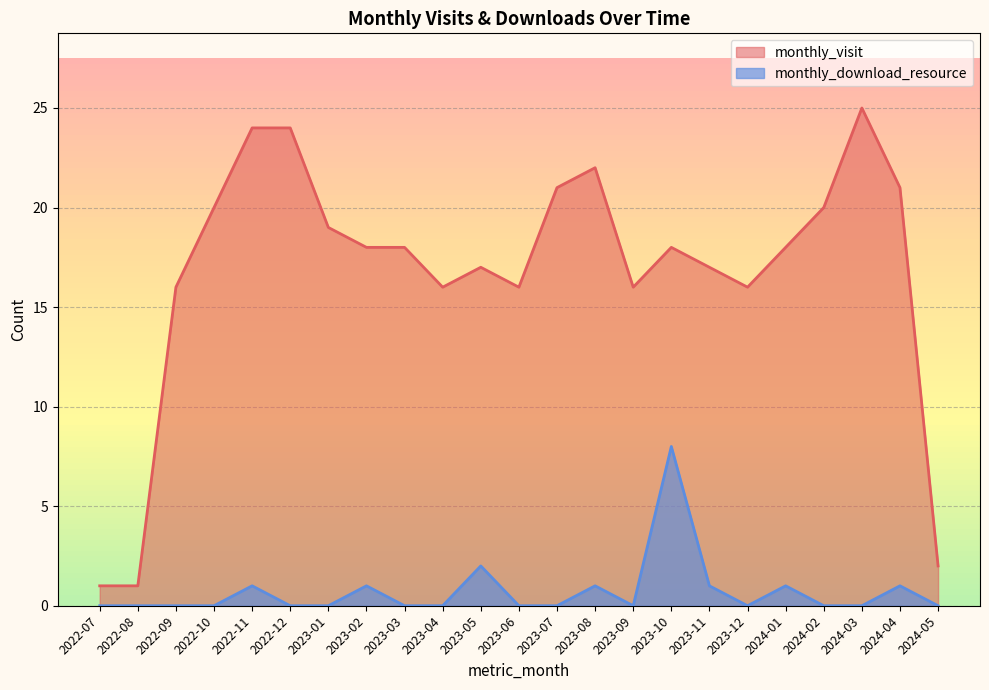

Which series has the largest range (max minus min)?

monthly_visit